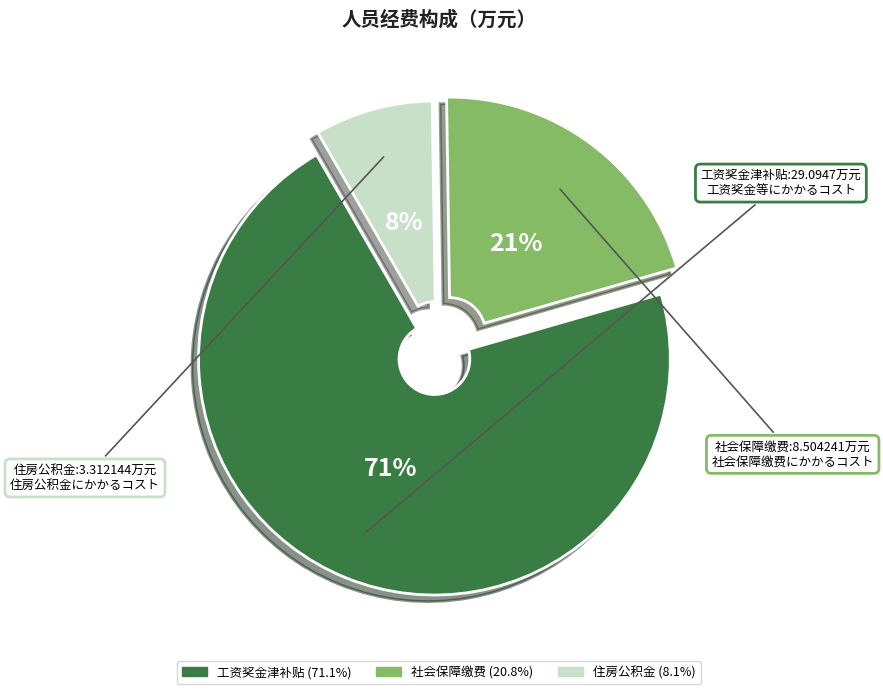

Which category accounts for the majority?

工资奖金津补贴